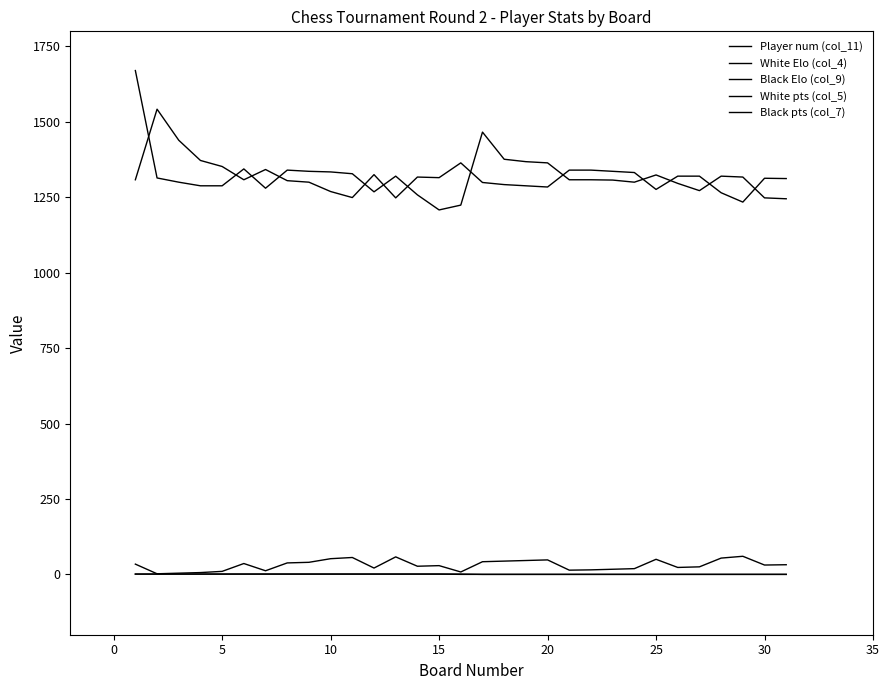

How many lines are shown in the chart?

5